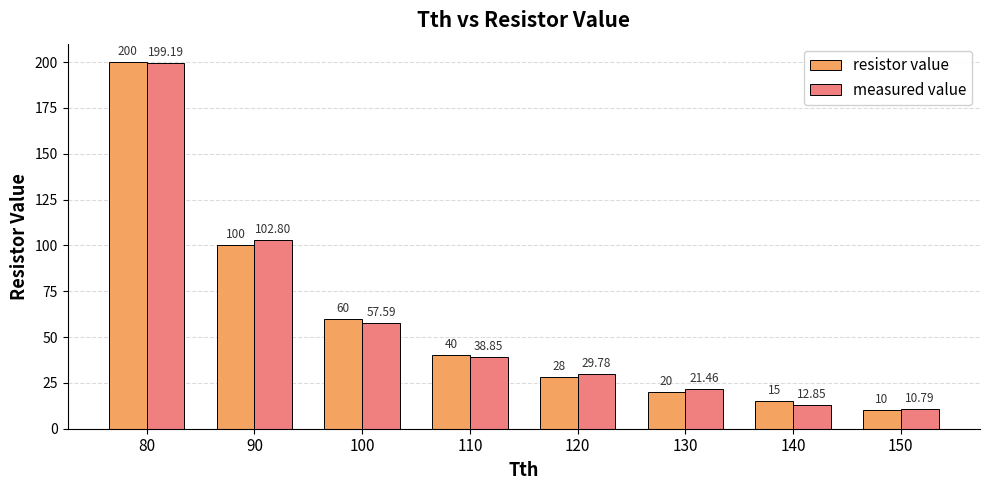

What is the minimum value shown in the chart?

10.0